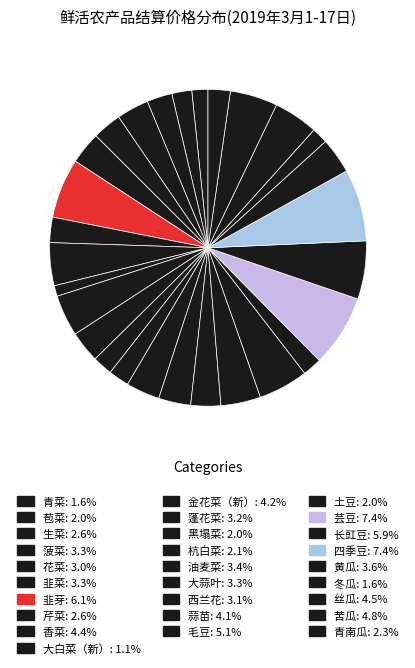

To the nearest percent, what is the difference between the 蒜苗 and 土豆 slice percentages?

2%